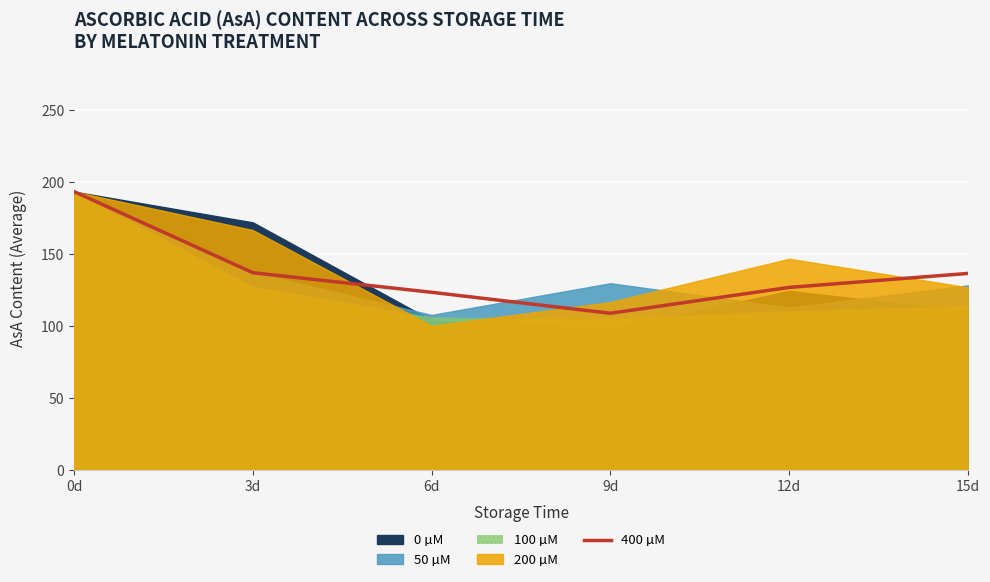

Where is 400 µM nearest to the value 151?

3d